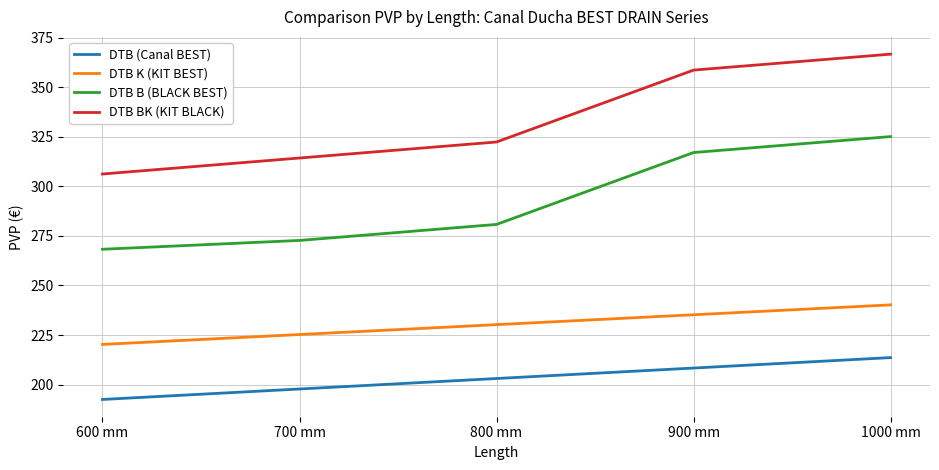

Which category has the lowest value across all series?

600 mm